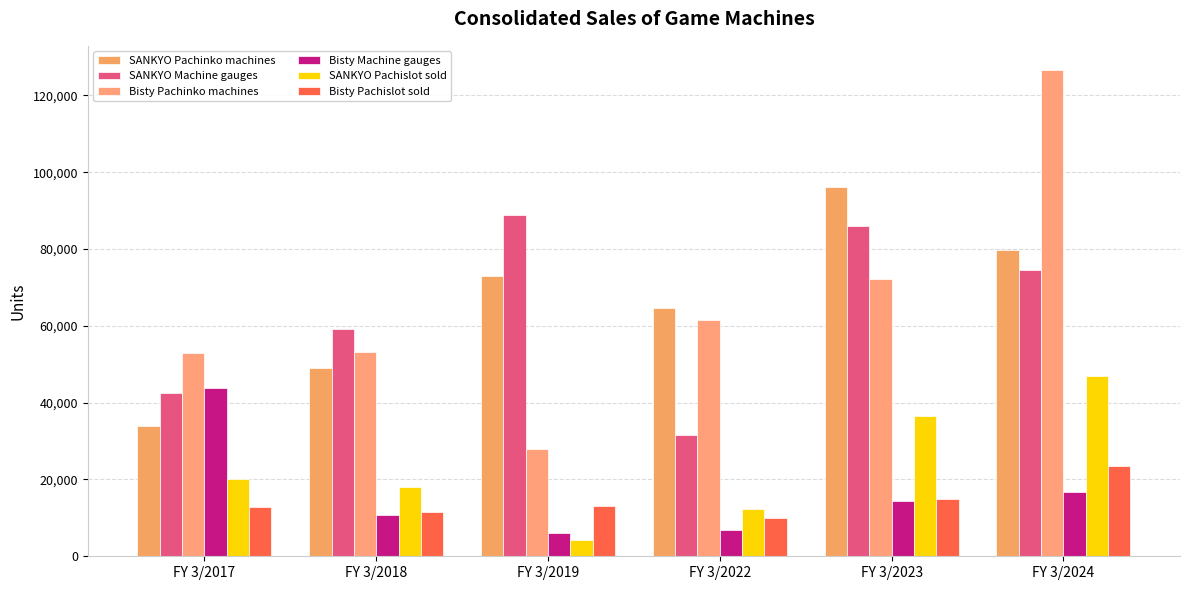

At which category is the sum across all series the highest?

FY 3/2024